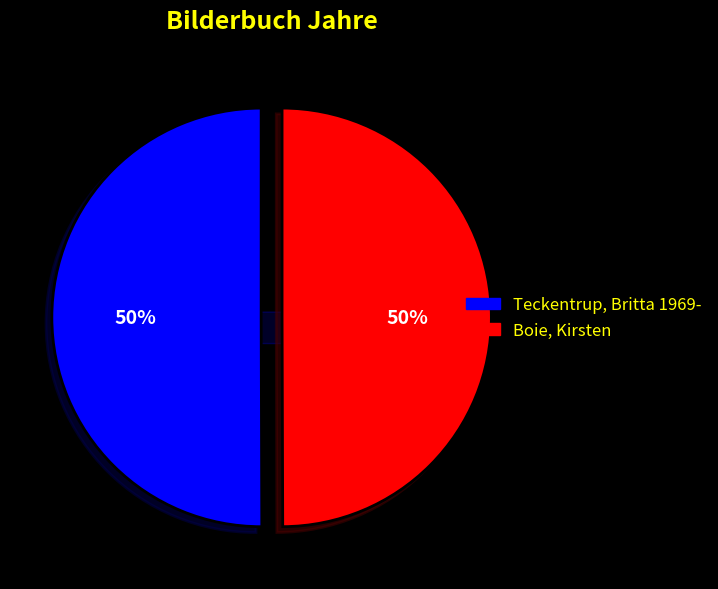

Is the sum of Teckentrup, Britta 1969- and Boie, Kirsten greater than half?

Yes